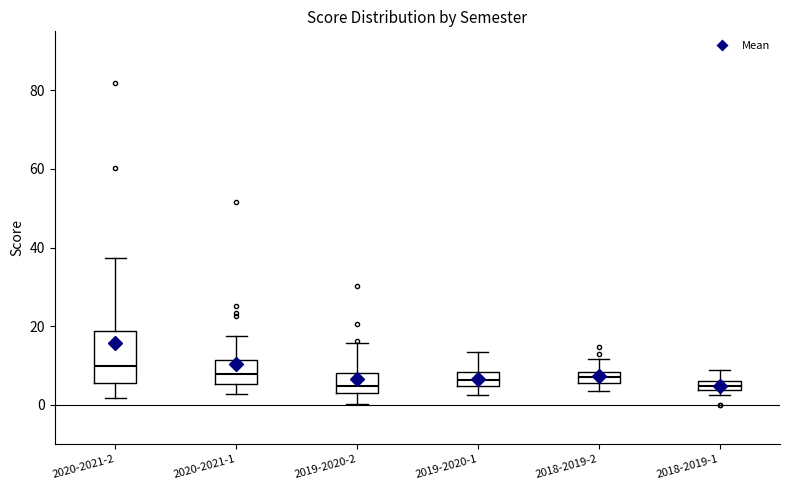

Where is the upper edge of the box for 2019-2020-2 on the y-axis? The values are not printed on the chart, so give them approximately, as read against the axis.

8